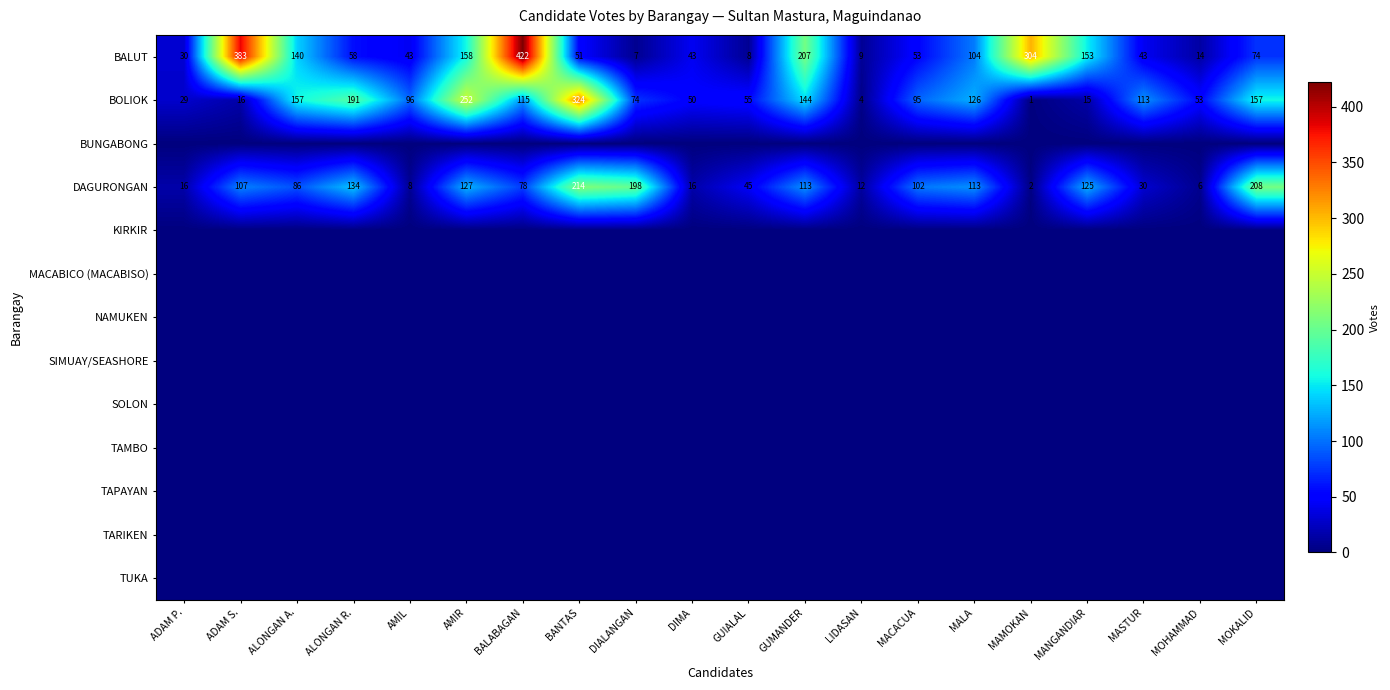

List the labels in order of MACABICO (MACABISO) value, smallest first.

ADAM P., ADAM S., ALONGAN A., ALONGAN R., AMIL, AMIR, BALABAGAN, BANTAS, DIALANGAN, DIMA, GUIALAL, GUMANDER, LIDASAN, MACACUA, MALA, MAMOKAN, MANGANDIAR, MASTUR, MOHAMMAD, MOKALID